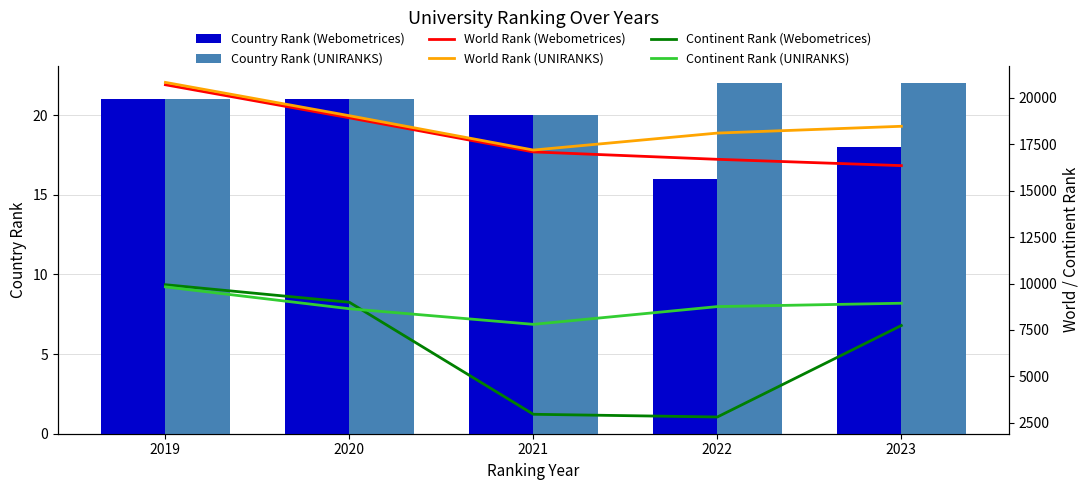

Which series has the widest spread of values?

Continent Rank (Webometrices)